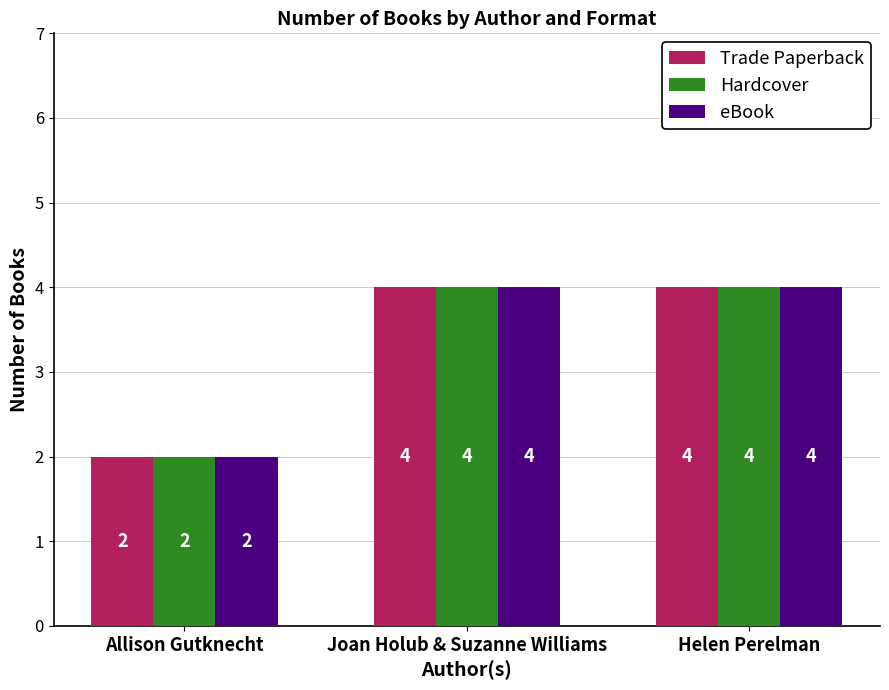

How many series are shown in this chart?

3